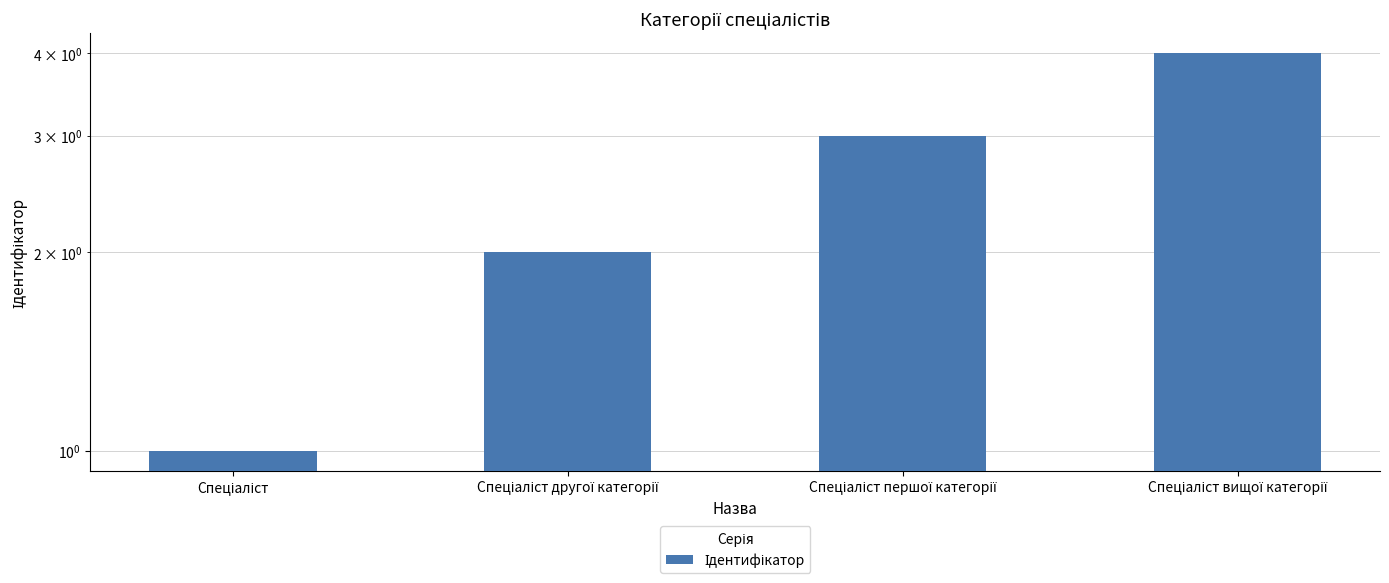

Which category has the highest value across all series?

Спеціаліст вищої категорії